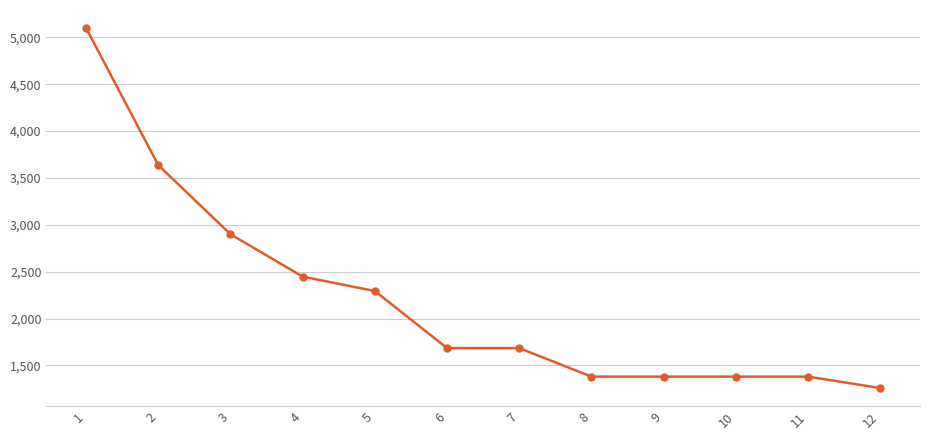

What is the value of the 6th point from the left?

1685.2